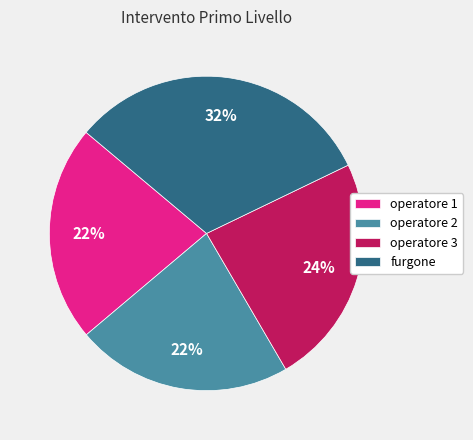

Is operatore 3 the majority of the pie?

No